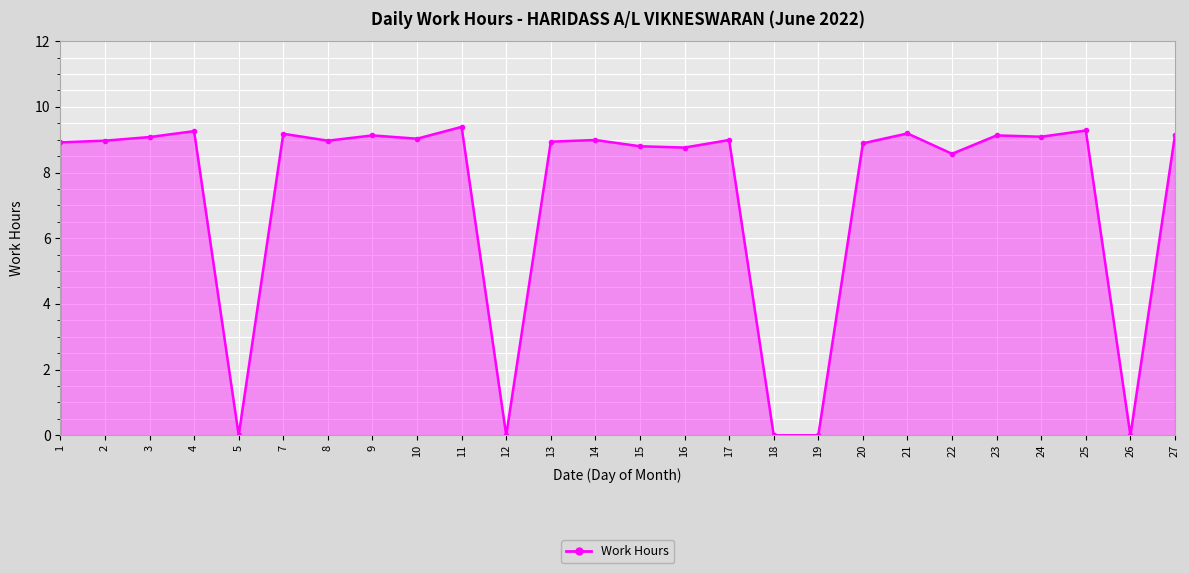

What is the value of the 4th point from the left?

9.3